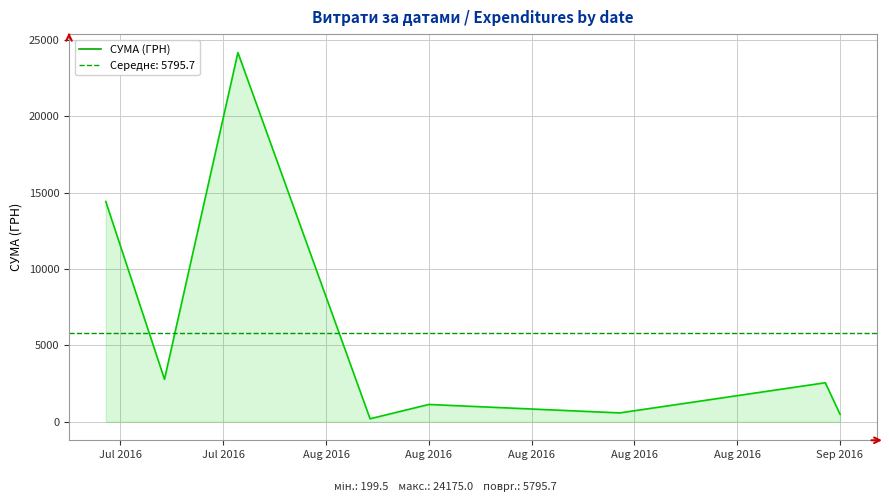

What is the highest value of the СУМА (ГРН) series?

24175.0